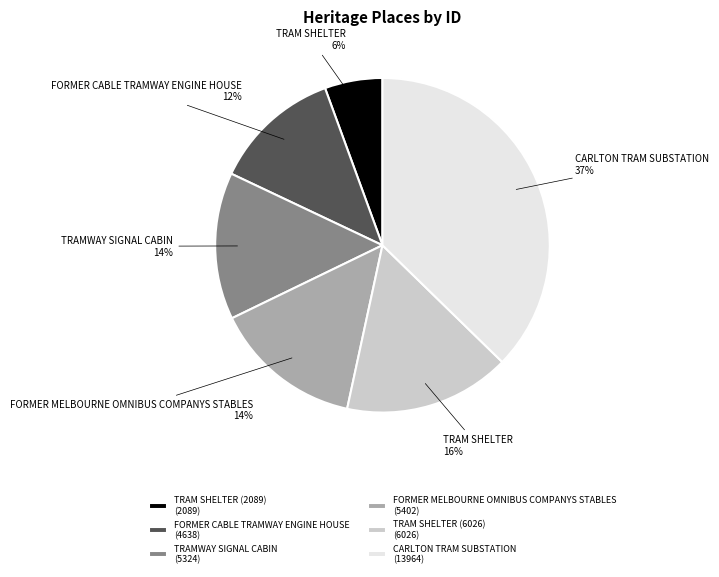

Does CARLTON TRAM SUBSTATION account for over 50% of the chart?

No